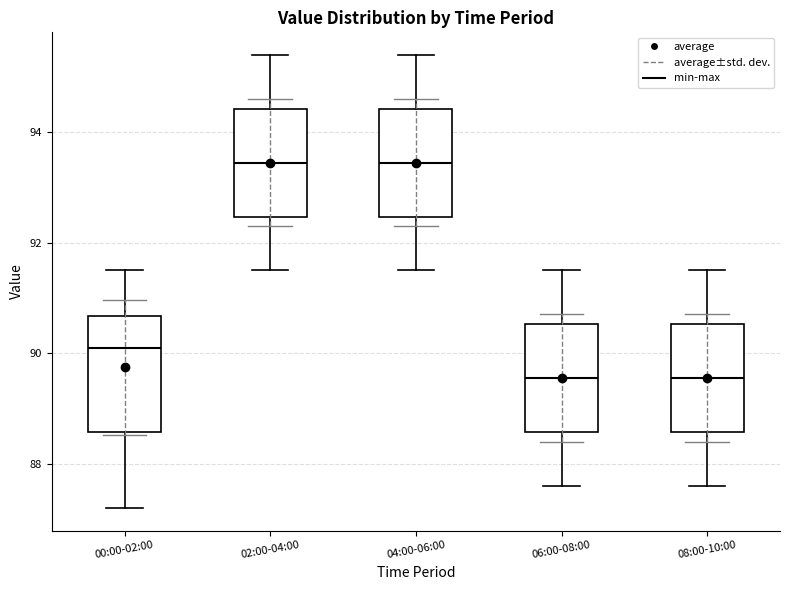

Where does the upper whisker of the box for 06:00-08:00 end on the y-axis? The values are not printed on the chart, so give them approximately, as read against the axis.

91.6